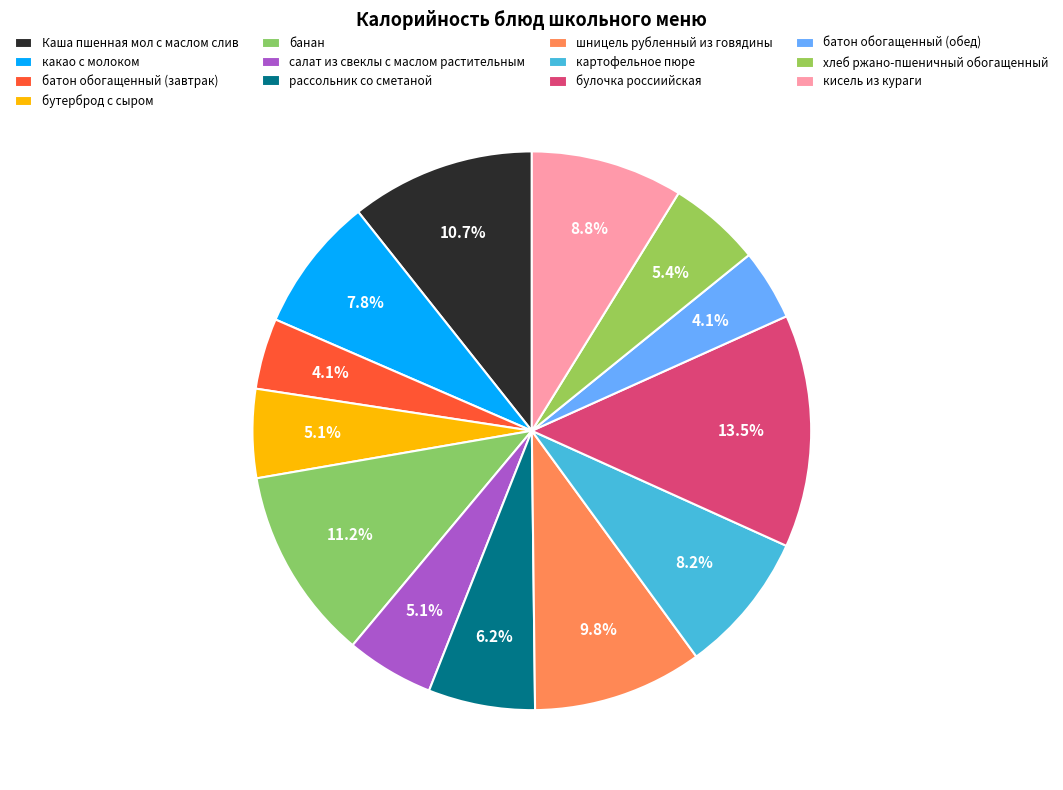

Which slice is the largest?

булочка россиийская